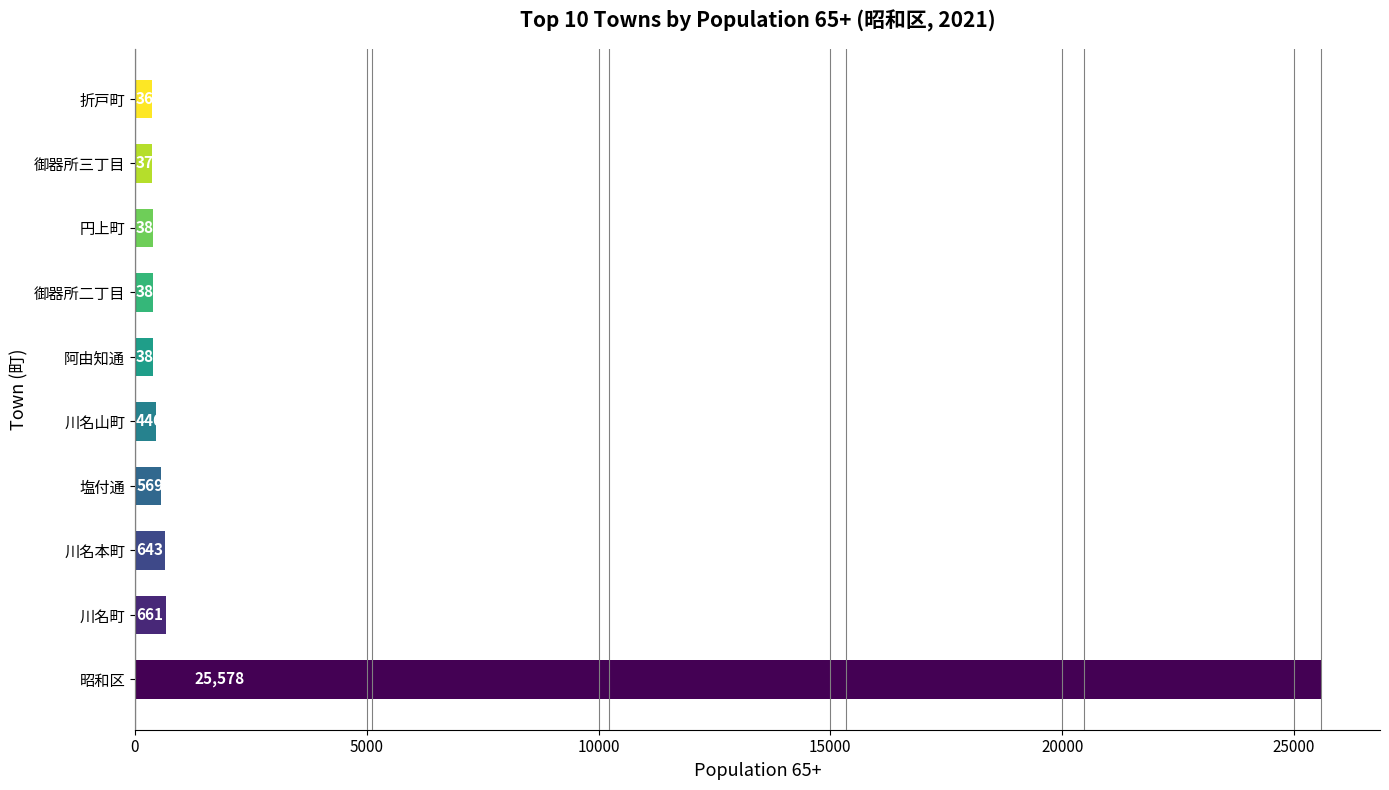

Is it true that the value at 川名町 is 661?

True